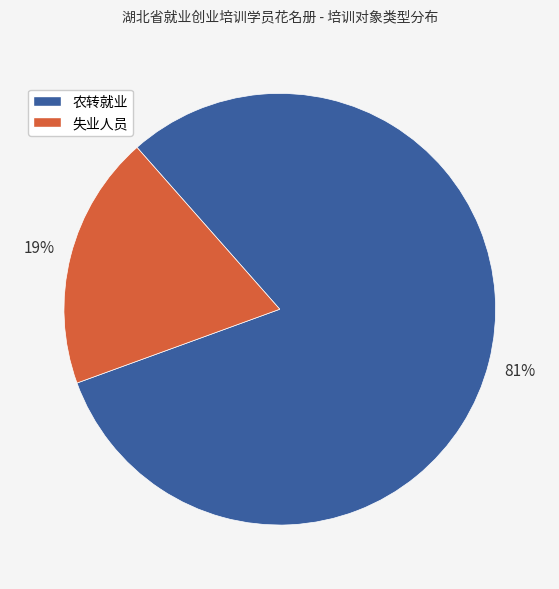

To the nearest percent, what is the difference between the 农转就业 and 失业人员 slice percentages?

62%